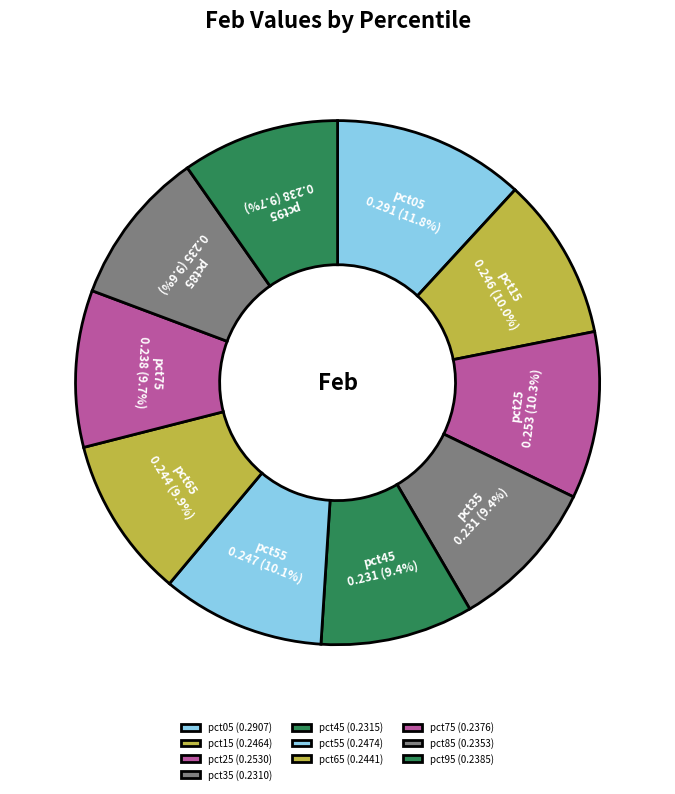

What portion of the pie excludes pct85?

90.4%